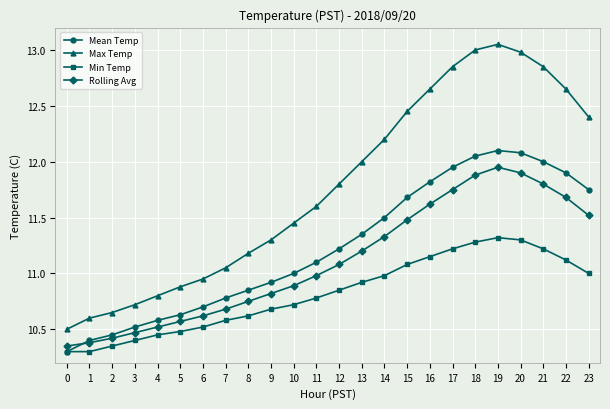

Which series has the widest spread of values?

Max Temp